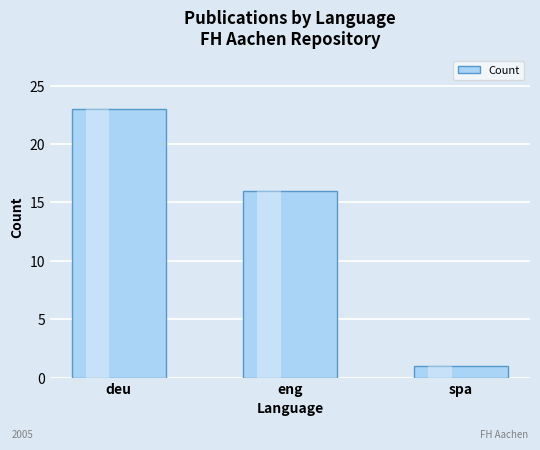

Where is the data nearest to the value 12?

eng